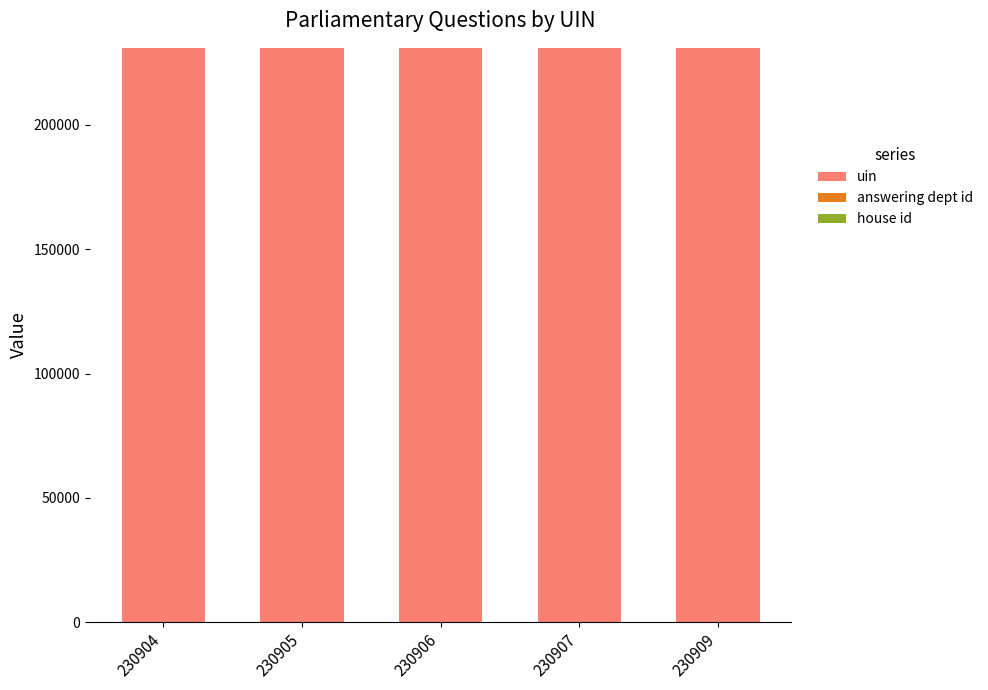

Is it true that uin equals 230907 at 230907?

True